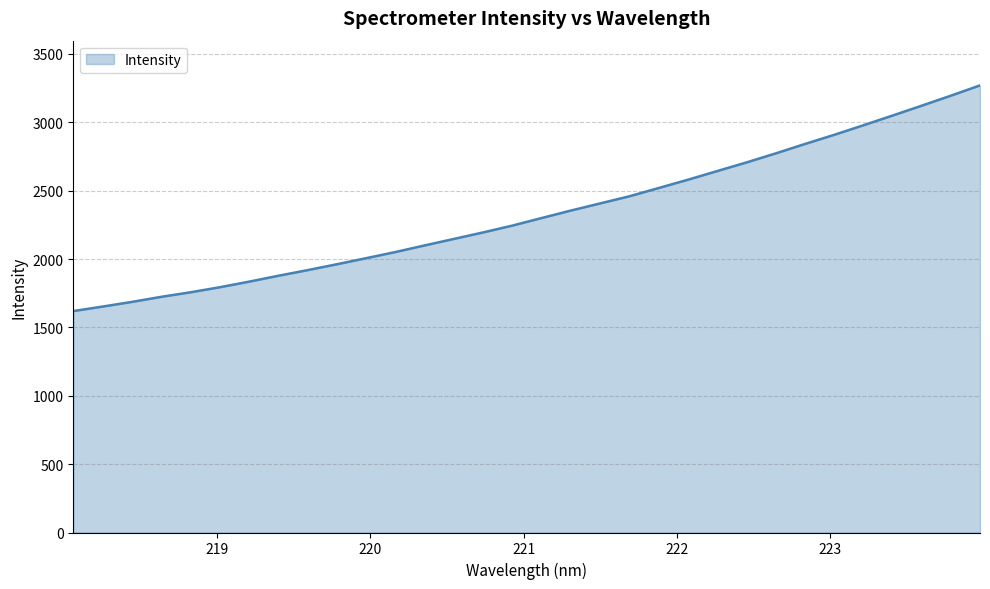

What is the difference between the maximum and minimum values?

1650.7